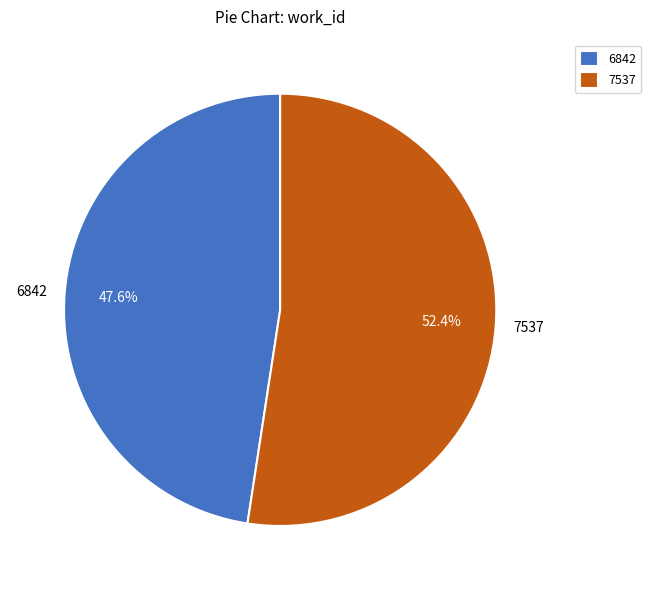

How many slices are in this pie chart?

2